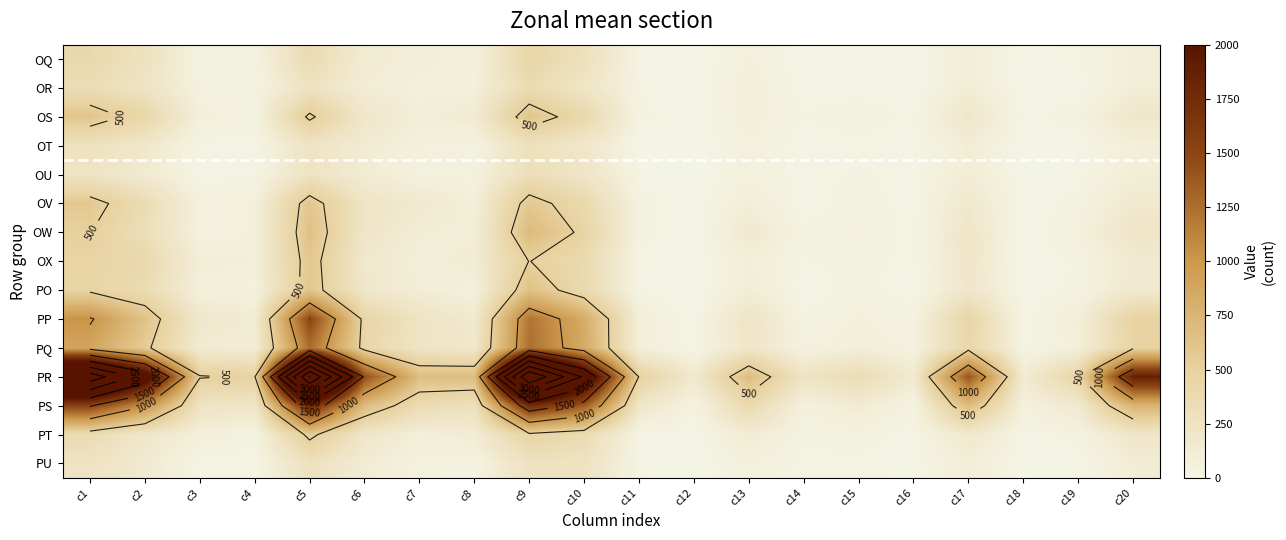

Is it true that PQ equals 300 at c13?

False